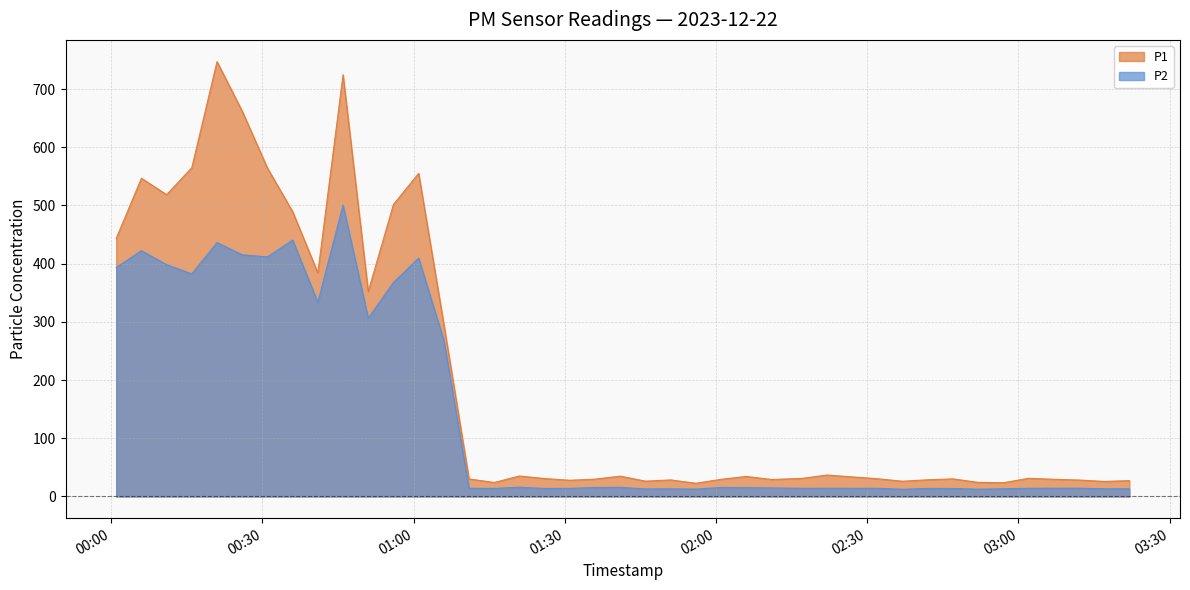

What is the minimum value shown in the chart?

12.3